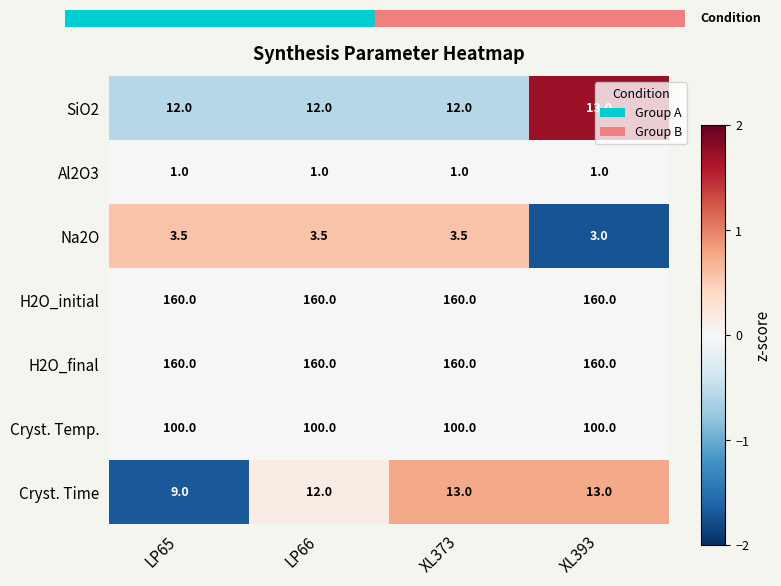

Which series has the largest range (max minus min)?

Cryst. Time